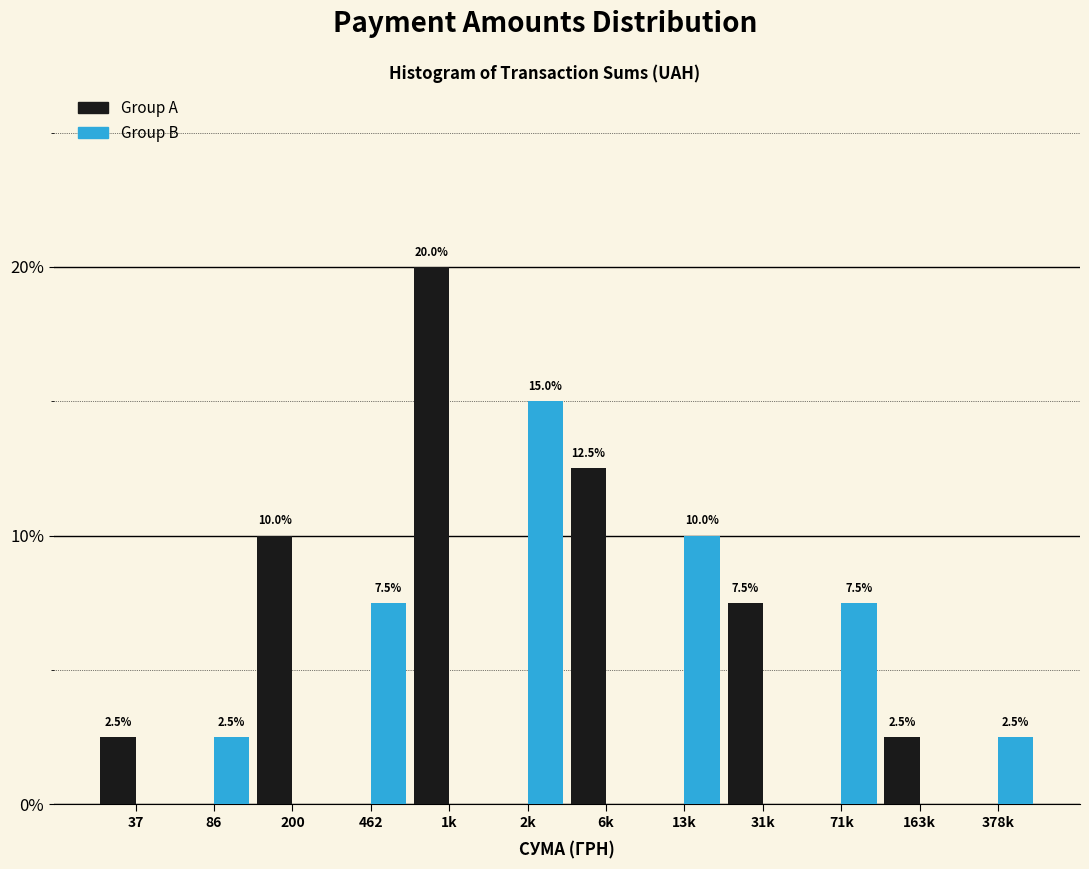

At which category is the sum across all series the highest?

1k